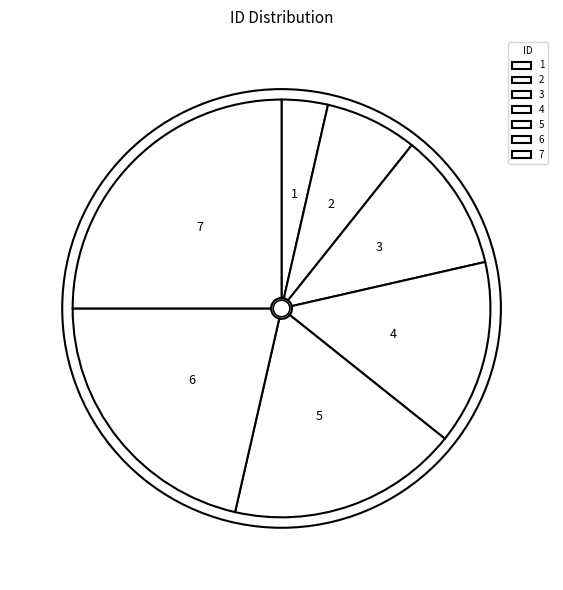

How many segments does this pie chart have?

7